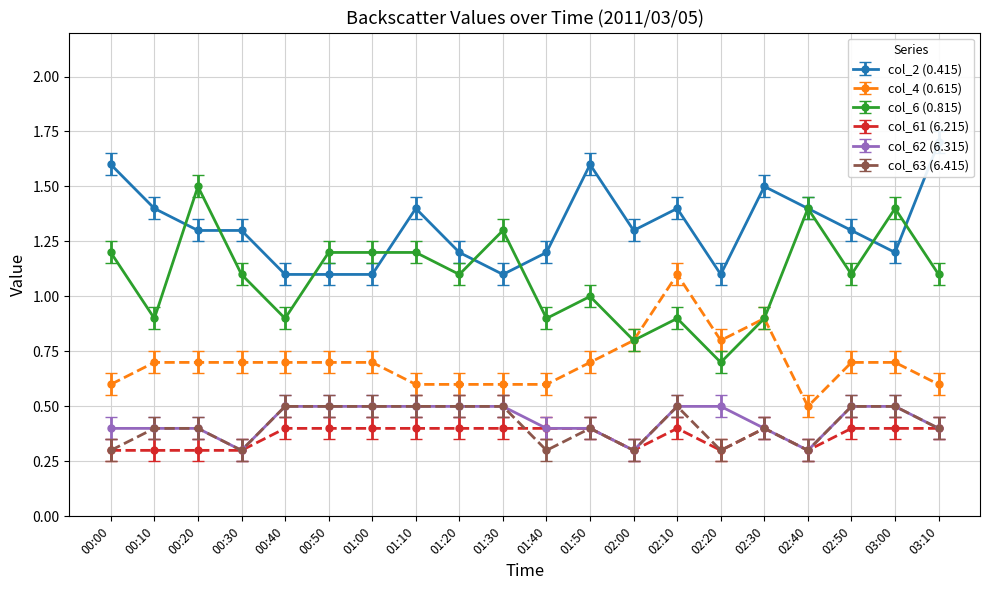

What value does the col_6 (0.815) series have at 00:00?

1.2